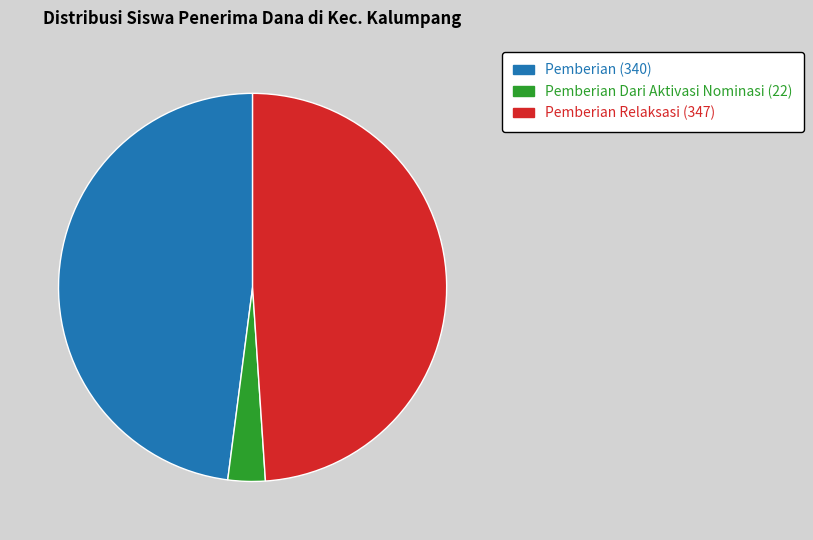

Is there a majority slice in this chart?

No